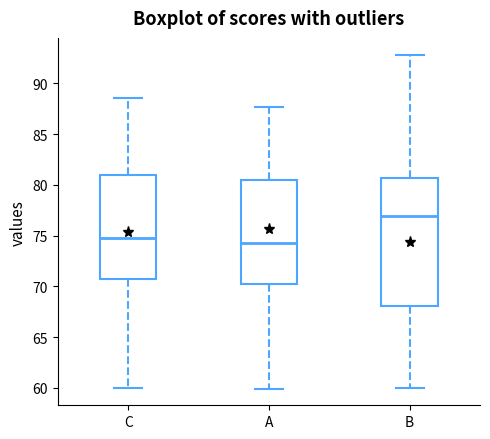

Reading left to right, read every box against the y-axis: the position of its median line, the range the box covers, and the ends of its whiskers. The values are not printed on the chart, so give them approximately, as read against the axis.

C: median 74.5, box 70.5 to 81.0, whiskers 60.0 to 88.5
A: median 74.5, box 70.5 to 80.5, whiskers 60.0 to 87.5
B: median 77.0, box 68.0 to 80.5, whiskers 60.0 to 93.0